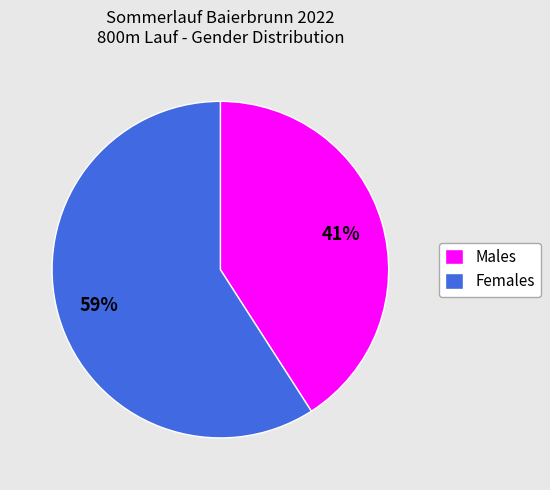

Is it true that Females is 59% of the pie?

True